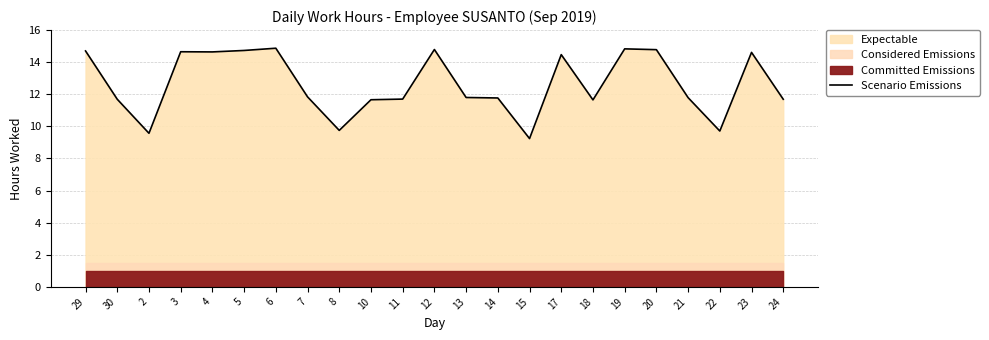

Rank the categories by value from lowest to highest.

15, 2, 22, 8, 18, 10, 30, 24, 11, 14, 21, 13, 7, 17, 23, 4, 3, 29, 5, 20, 12, 19, 6